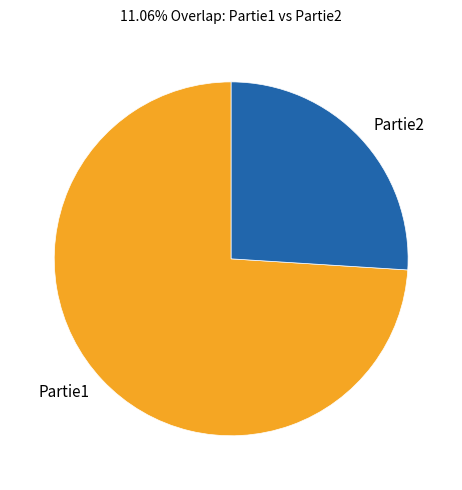

Rank the categories by value from highest to lowest.

Partie1, Partie2